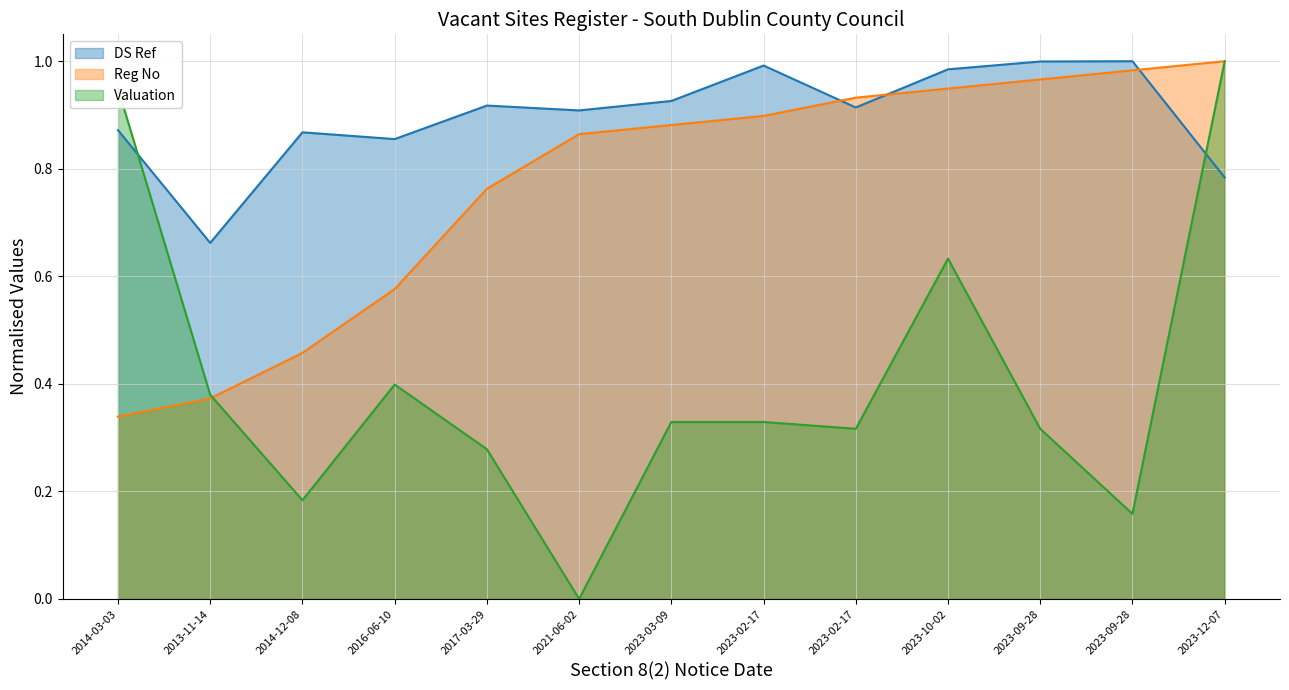

What is the difference between the DS Ref values at 2021-06-02 and 2023-10-02?

0.1